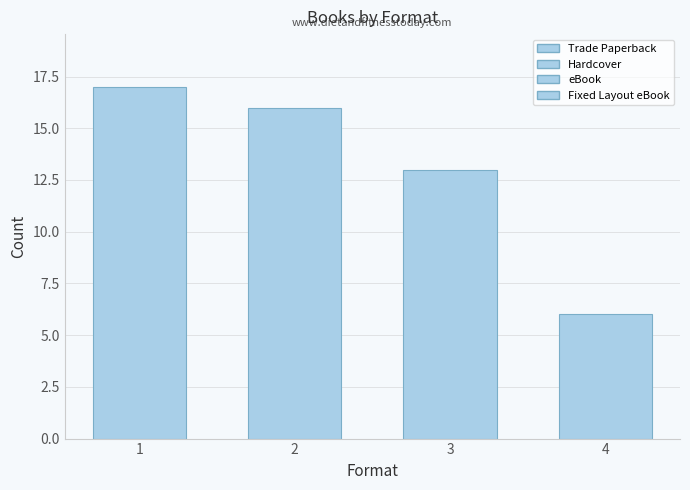

What is the sum of all values?

52